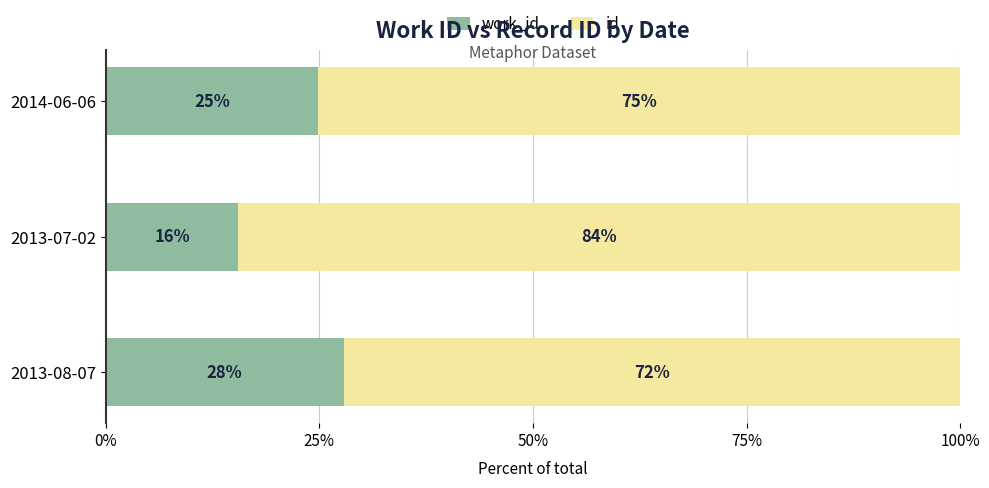

How many data points does each series have?

3